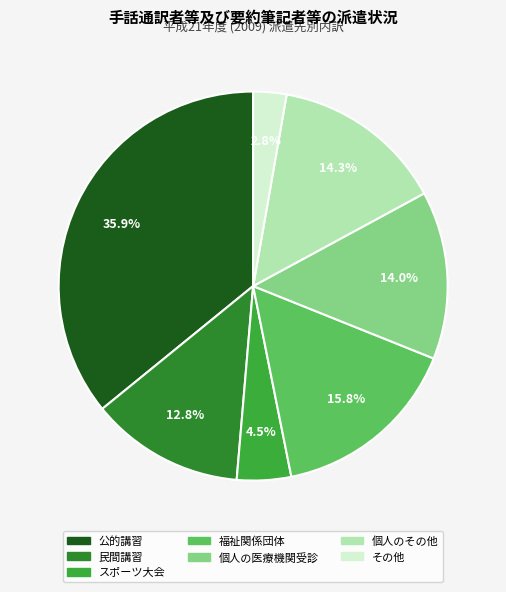

What percentage do 個人のその他 and 公的講習 together represent?

50.2%